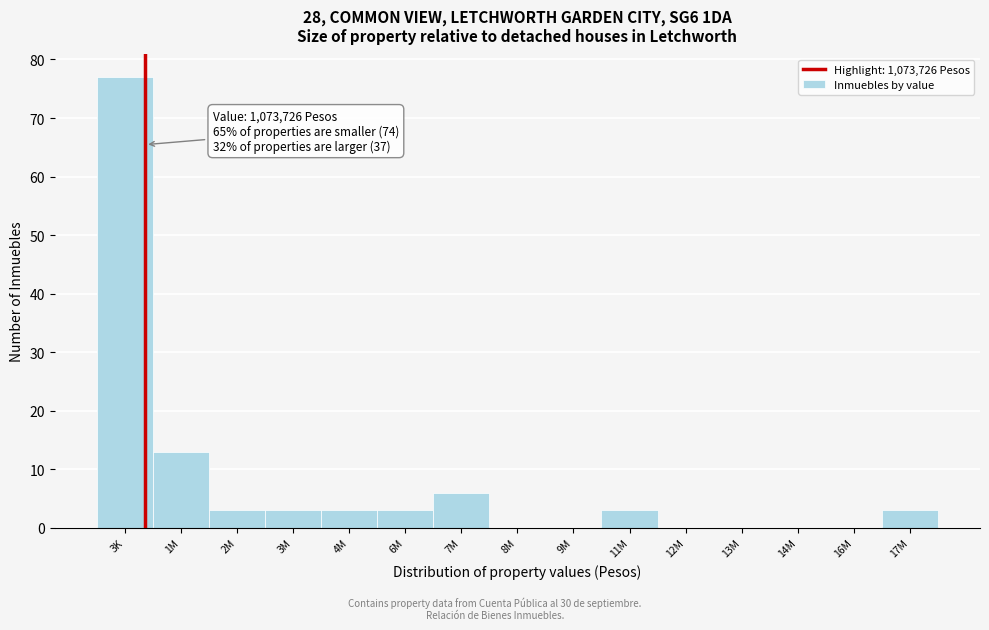

Reading left to right, extract all data points from this chart.

3K=77	1M=13	2M=3	3M=3	4M=3	6M=3	7M=6	8M=0	9M=0	11M=3	12M=0	13M=0	14M=0	16M=0	17M=3